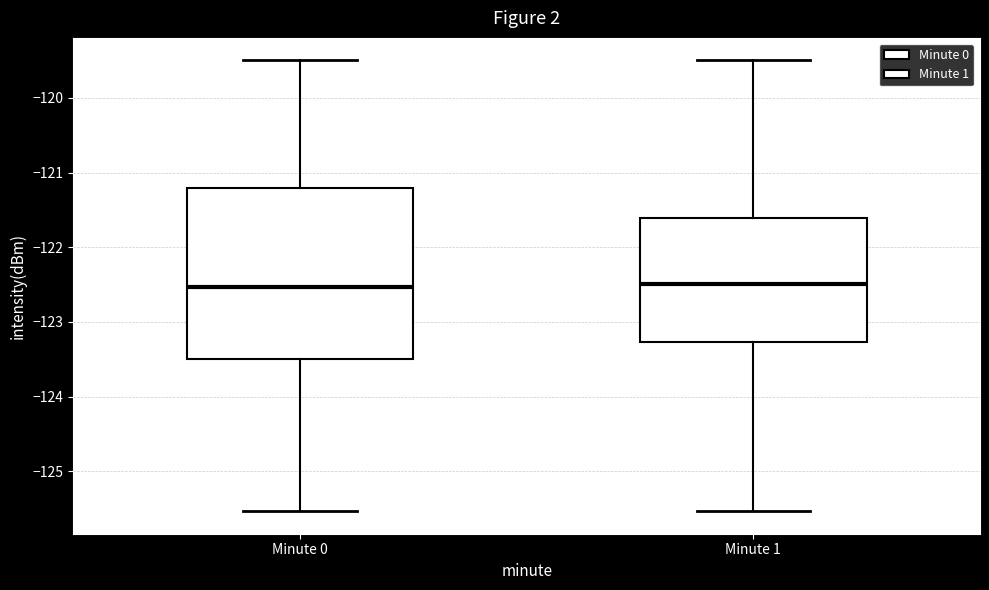

Where is the upper edge of the box for Minute 1 on the y-axis? The values are not printed on the chart, so give them approximately, as read against the axis.

-121.6